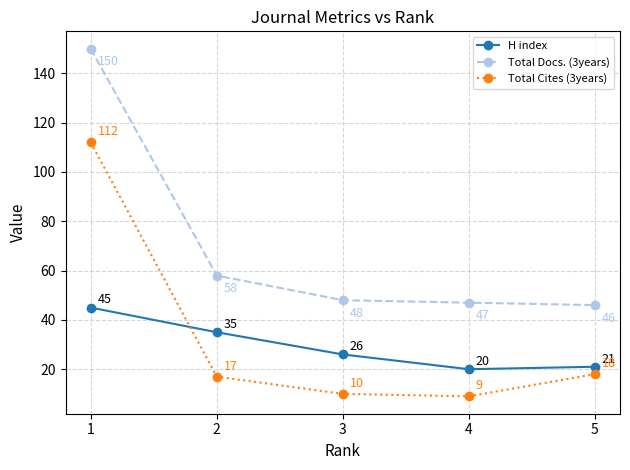

List the labels in order of H index value, smallest first.

4, 5, 3, 2, 1